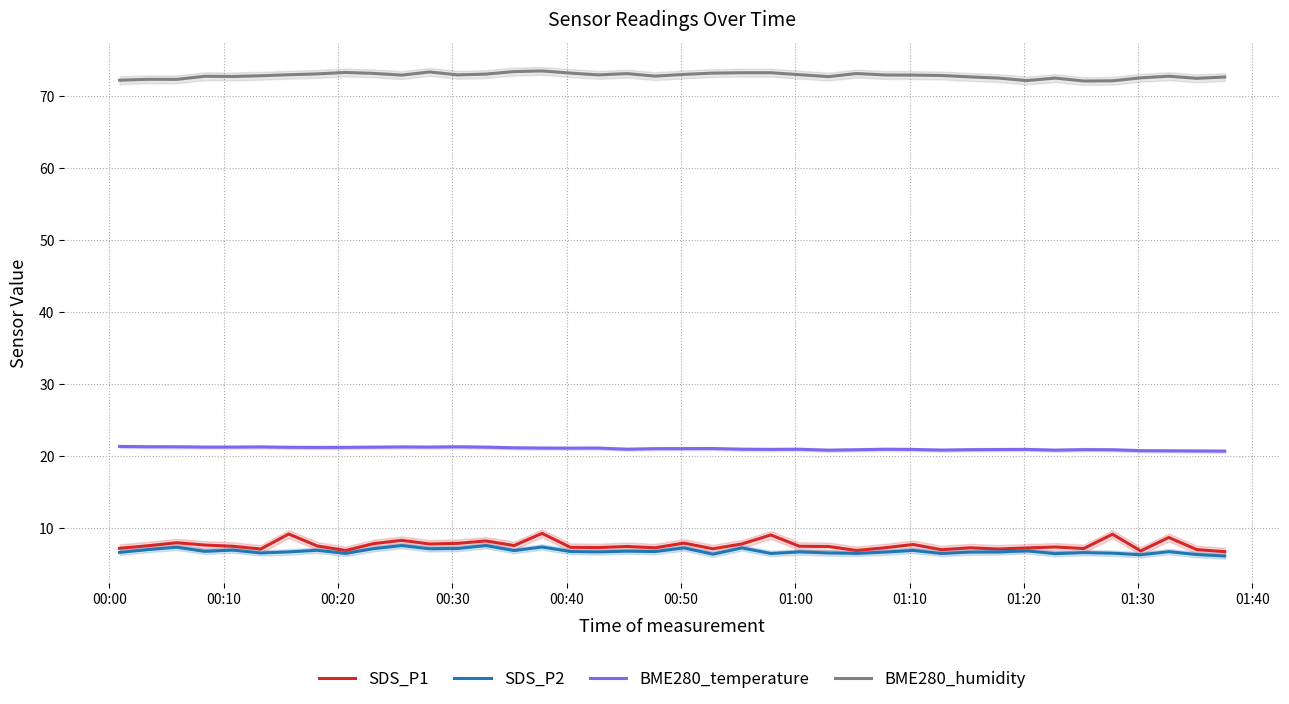

True or false: SDS_P1 and BME280_humidity intersect in this chart.

False